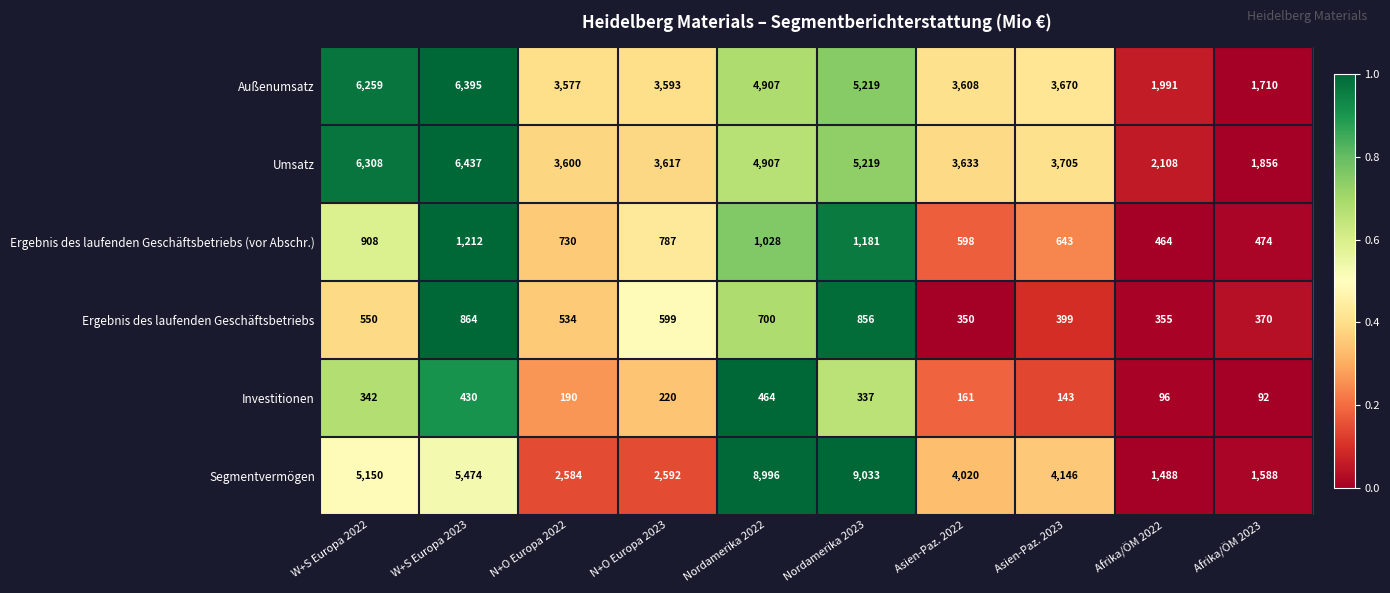

How many categories are shown in the chart?

10